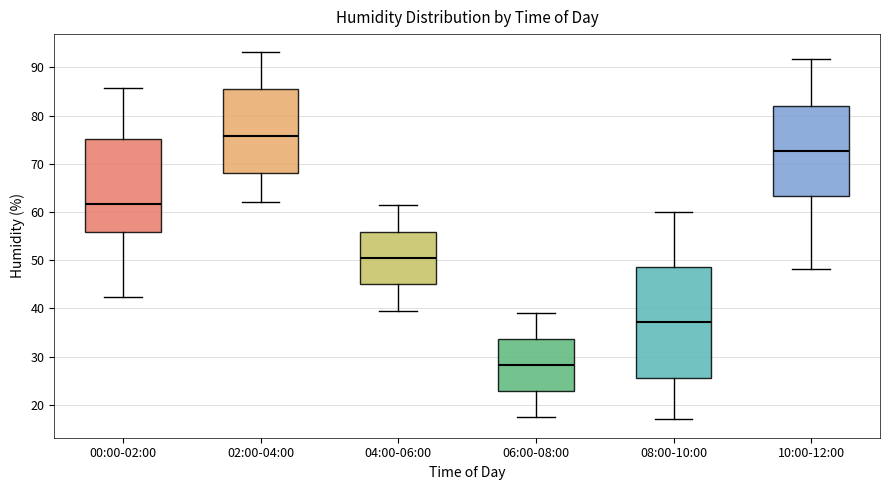

Where does the upper whisker of the box for 08:00-10:00 end on the y-axis? The values are not printed on the chart, so give them approximately, as read against the axis.

60